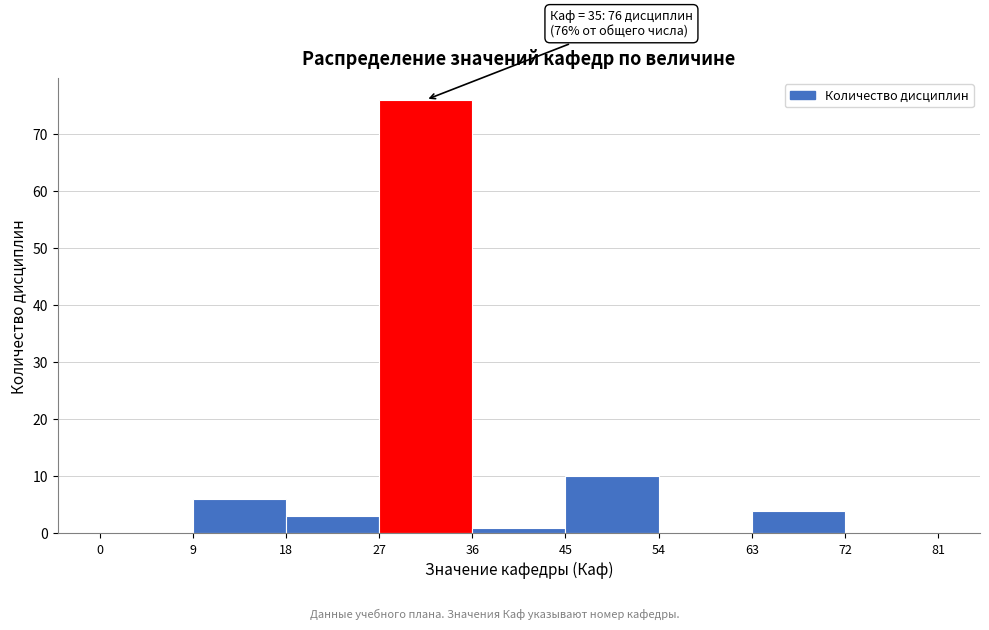

Which range on the x-axis has the tallest bar?

27 to 36